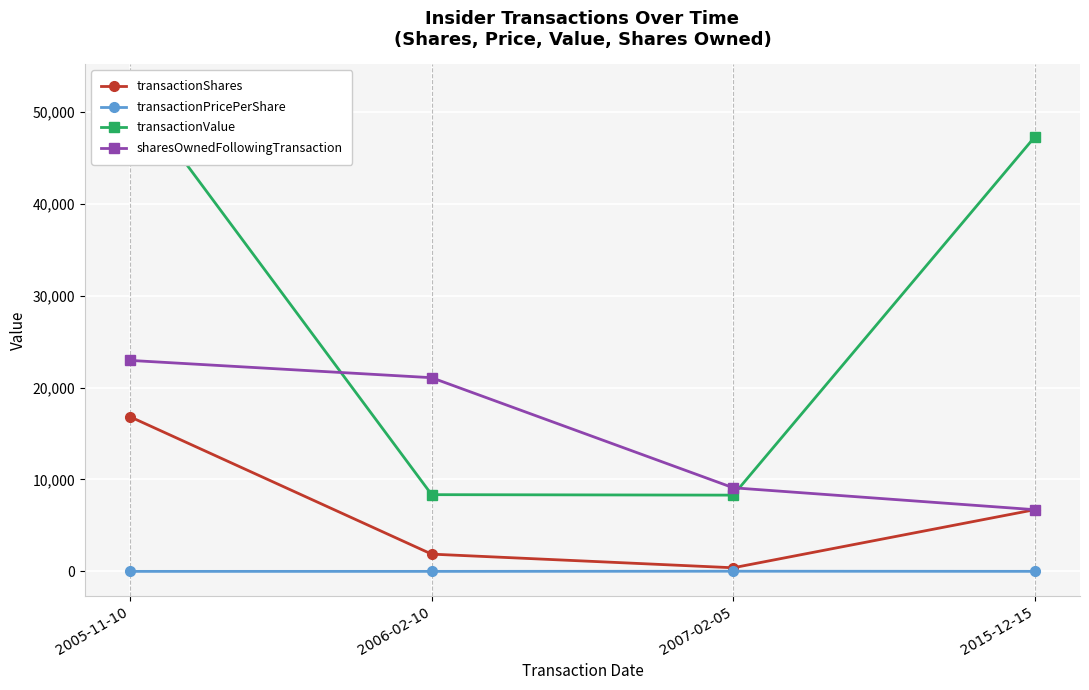

What is the approximate value of transactionPricePerShare at 2015-12-15?

7.0